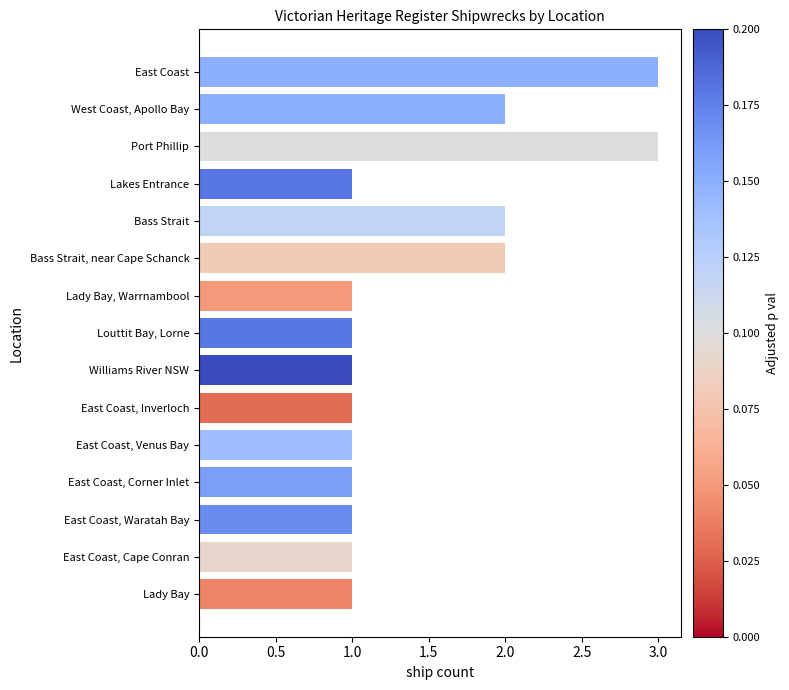

What is the greatest value displayed?

3